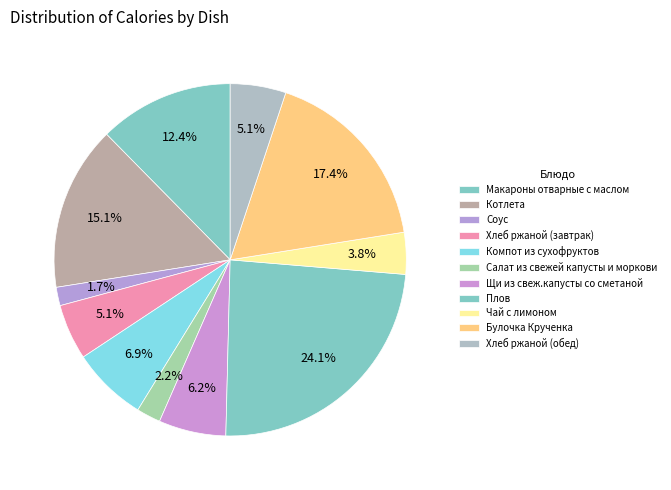

Which has a higher value, Салат из свежей капусты и моркови or Щи из свеж.капусты со сметаной?

Щи из свеж.капусты со сметаной